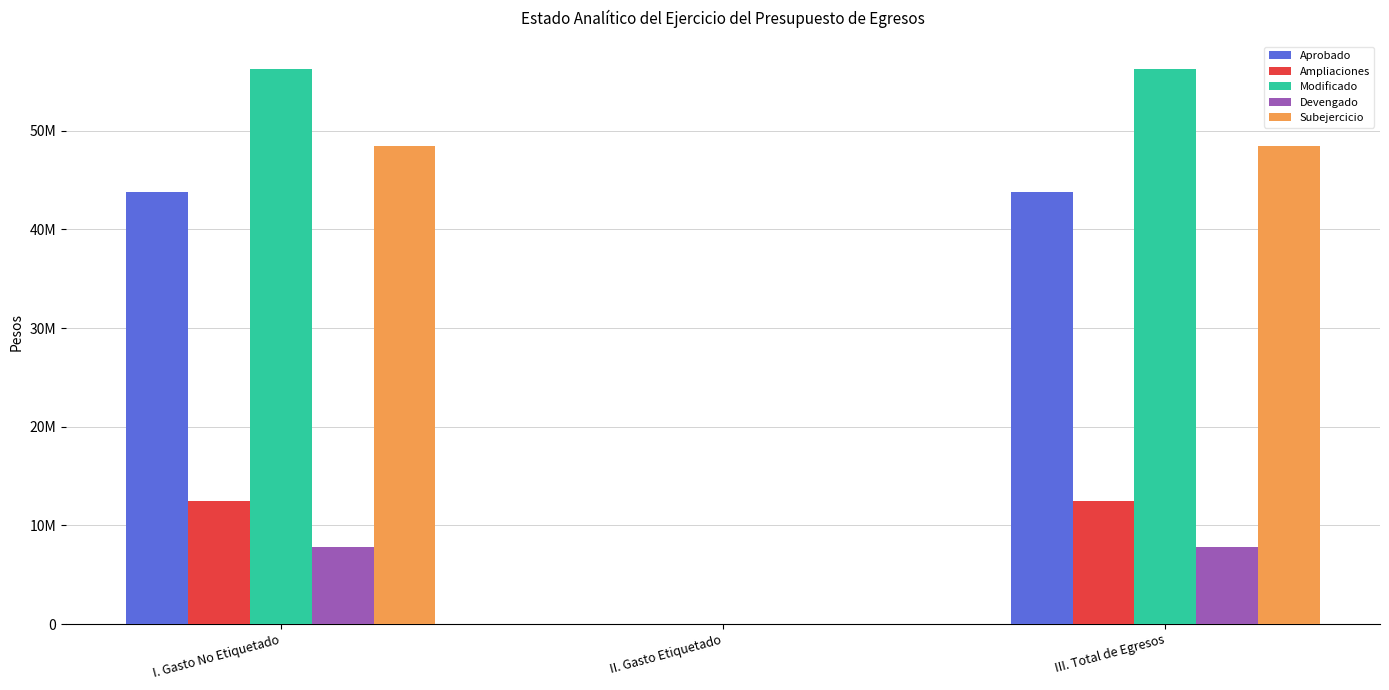

Reading left to right, transcribe all the data shown in this chart.

Aprobado: 43798062.0	0.0	43798062.0
Ampliaciones: 12500000.0	0.0	12500000.0
Modificado: 56298062.0	0.0	56298062.0
Devengado: 7850258.0	0.0	7850258.0
Subejercicio: 48447804.0	0.0	48447804.0